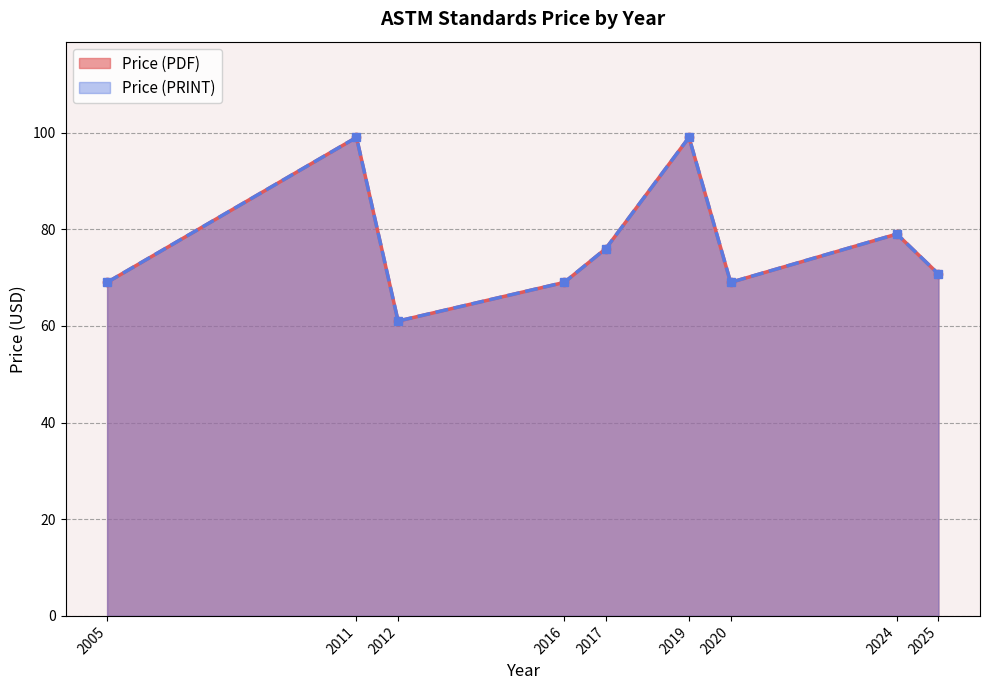

What are all the series names shown in the legend?

Price (PDF), Price (PRINT)